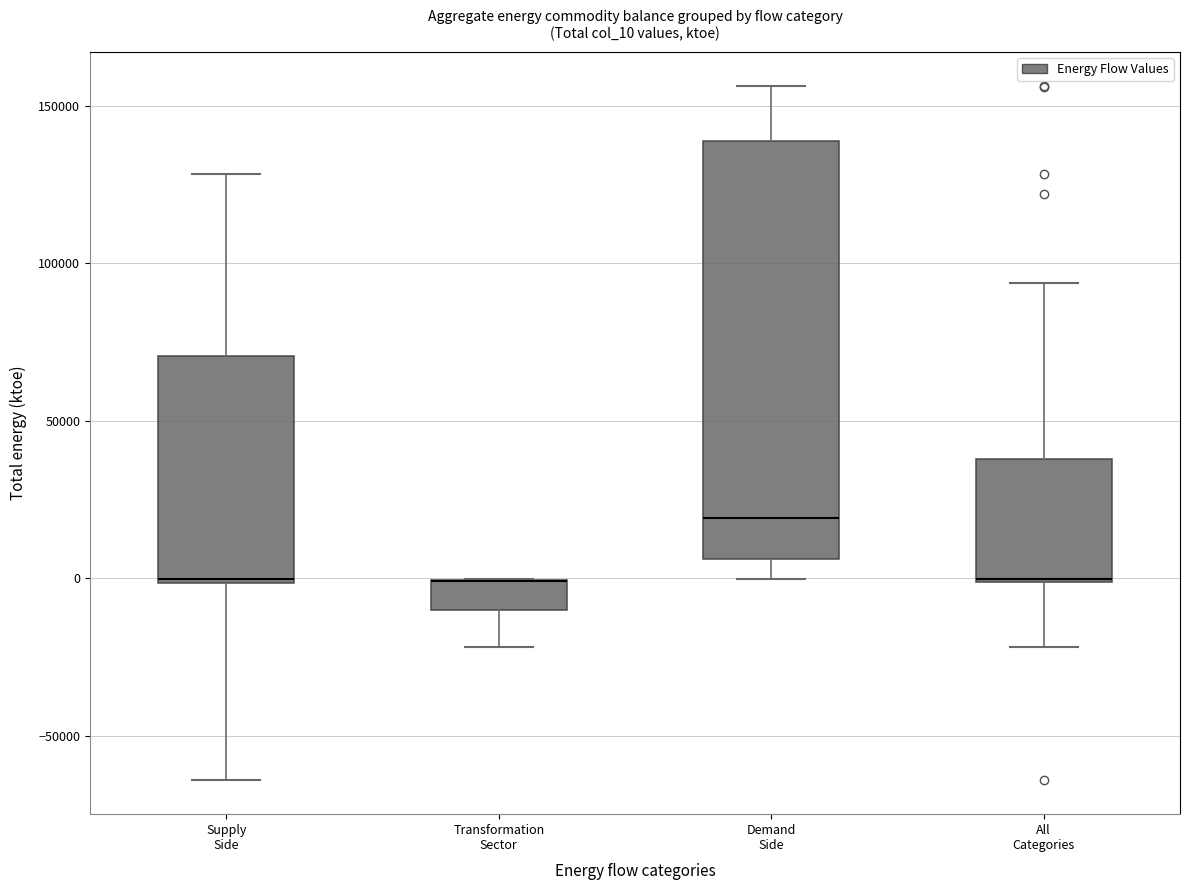

Reading left to right, transcribe this box plot: for each box, give where its median line is, the range the box spans, and where its two whiskers end, as read against the y-axis. The values are not printed on the chart, so give them approximately, as read against the axis.

Supply Side: median 0, box 0 to 70000, whiskers -65000 to 130000
Transformation Sector: median 0 (drawn on the box's upper edge), box -10000 to 0, whiskers -20000 to 0
Demand Side: median 20000, box 5000 to 140000, whiskers 0 to 155000
All Categories: median 0 (drawn on the box's lower edge), box 0 to 40000, whiskers -20000 to 95000